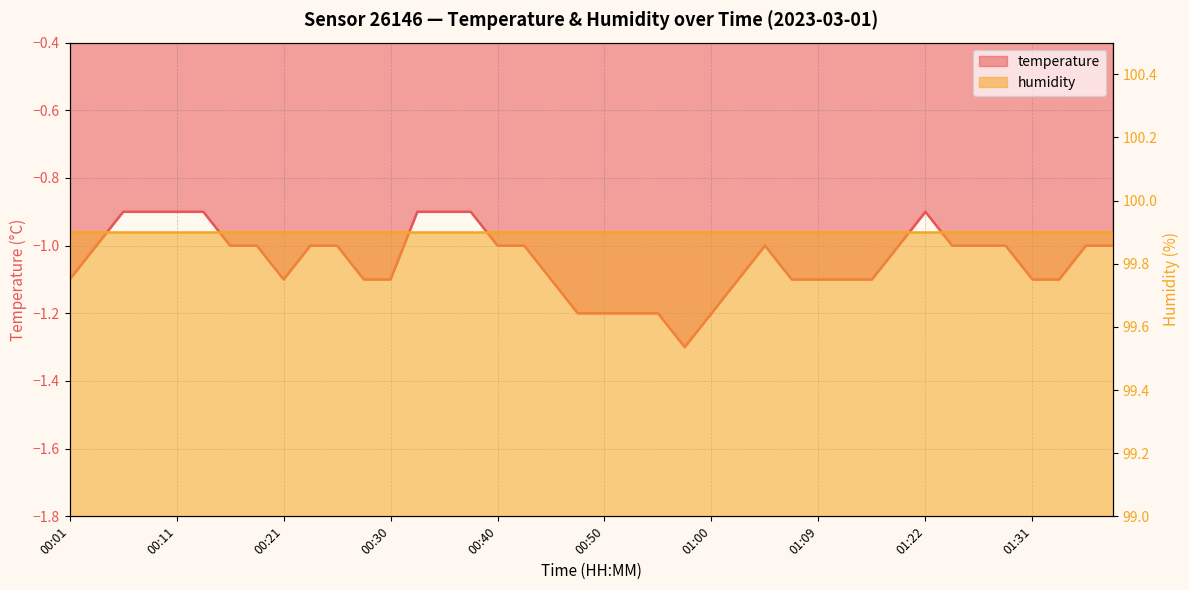

How many points are lower than both their immediate neighbors (excluding endpoints)?

2